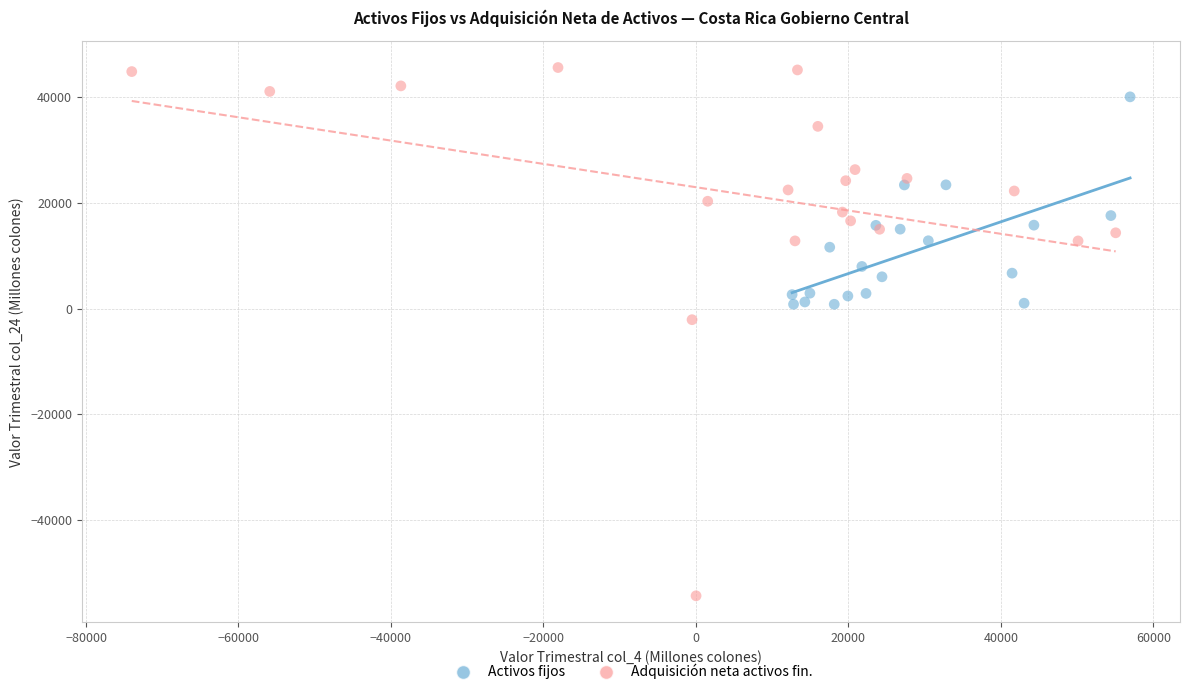

Which series has the largest Y range (max minus min)?

Adquisición neta activos fin.